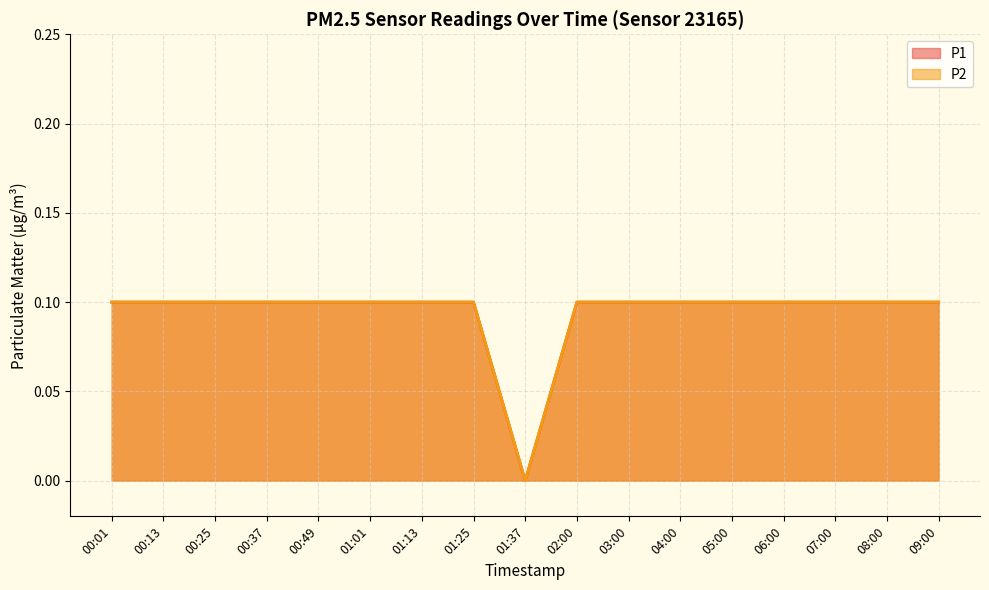

True or false: P2 and P1 intersect in this chart.

False